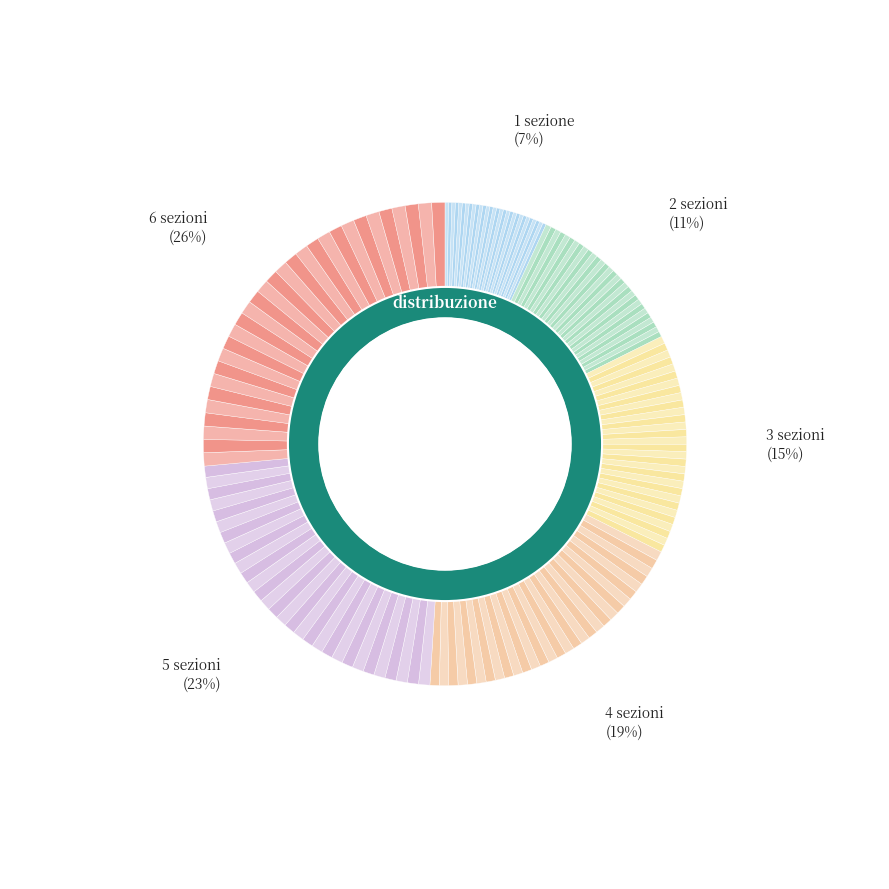

To the nearest percent, what is the average slice percentage?

17%